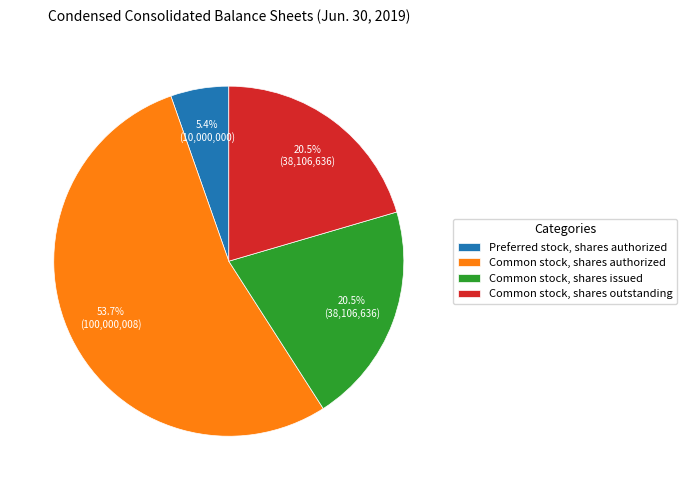

Which slice is the smallest?

Preferred stock, shares authorized